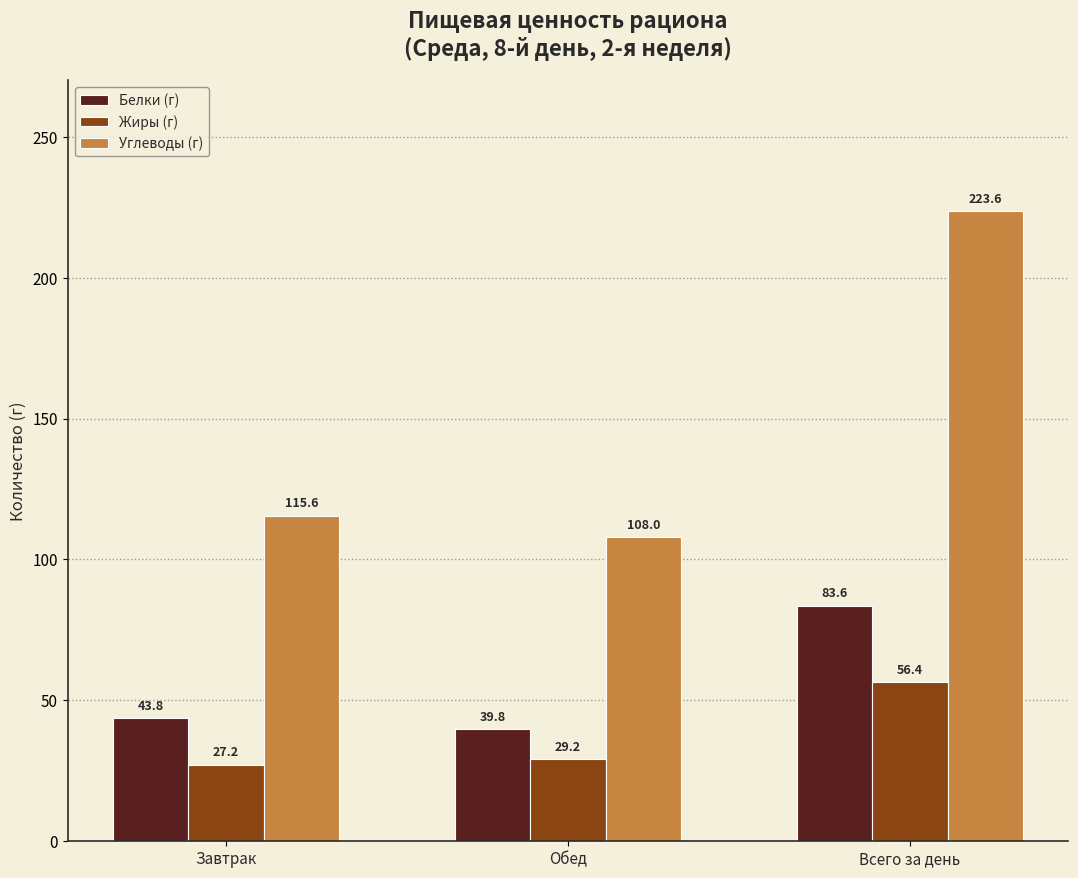

Reading left to right, transcribe all the data shown in this chart.

Белки (г): 43.8	39.8	83.6
Жиры (г): 27.2	29.2	56.4
Углеводы (г): 115.6	108.0	223.6